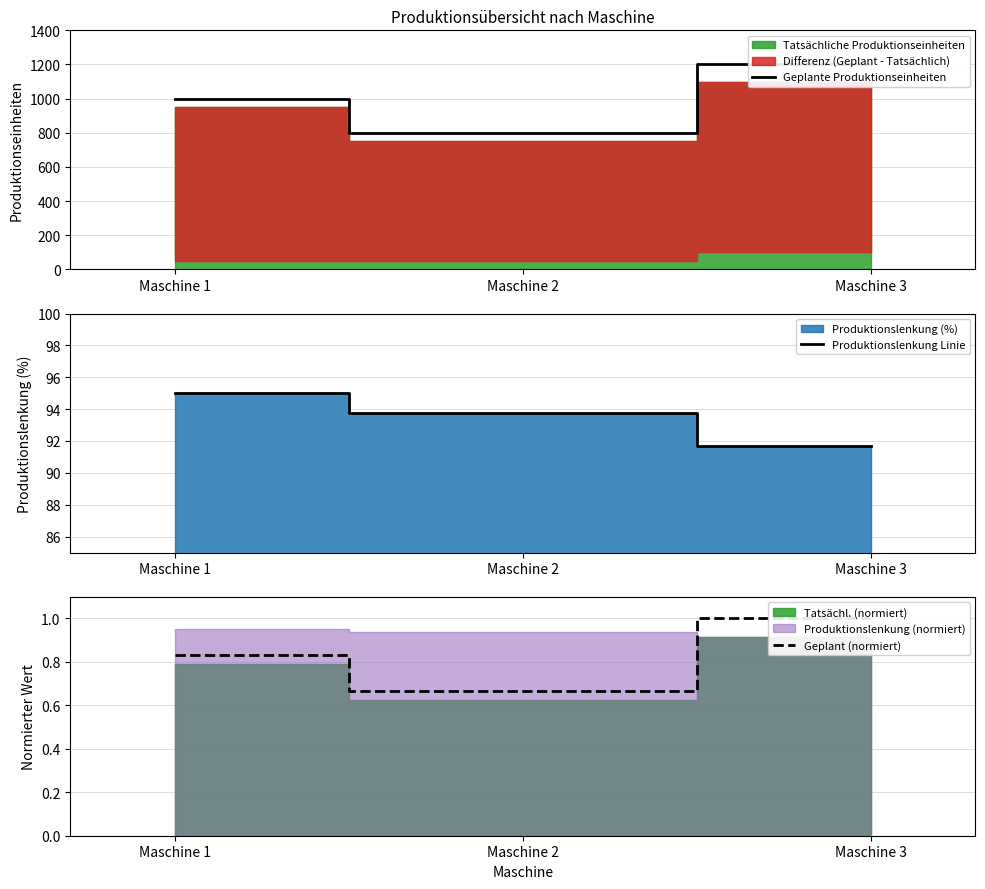

Which series has the largest range (max minus min)?

Geplante Produktionseinheiten